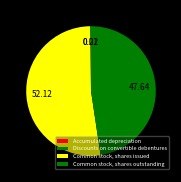

To the nearest percent, what is the average slice percentage?

25%